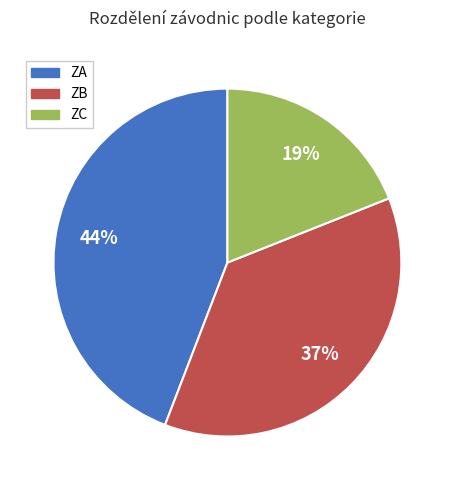

To the nearest percent, what percentage of the pie is ZB?

37%